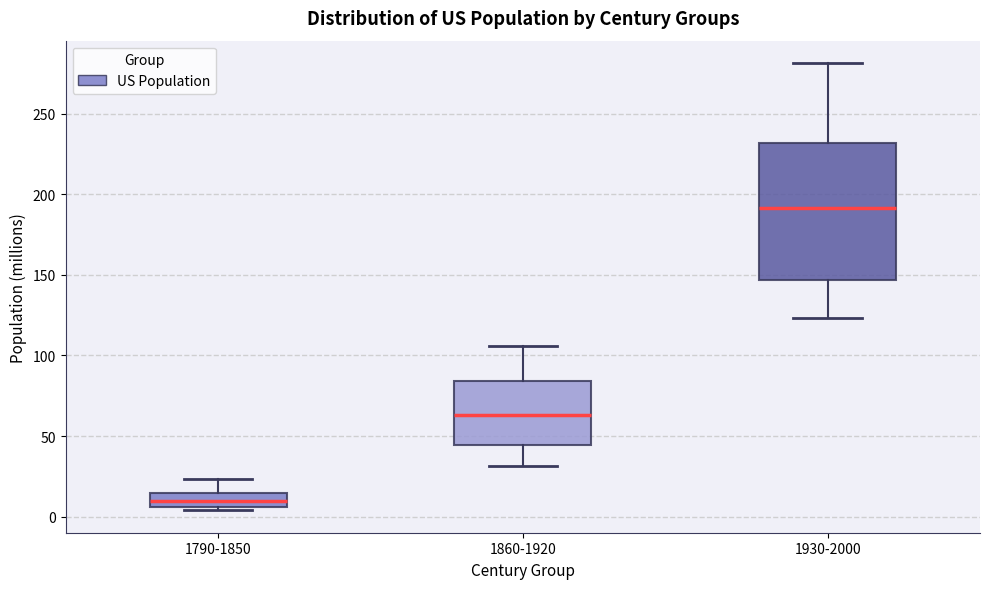

Which box's median line is the lowest?

1790-1850